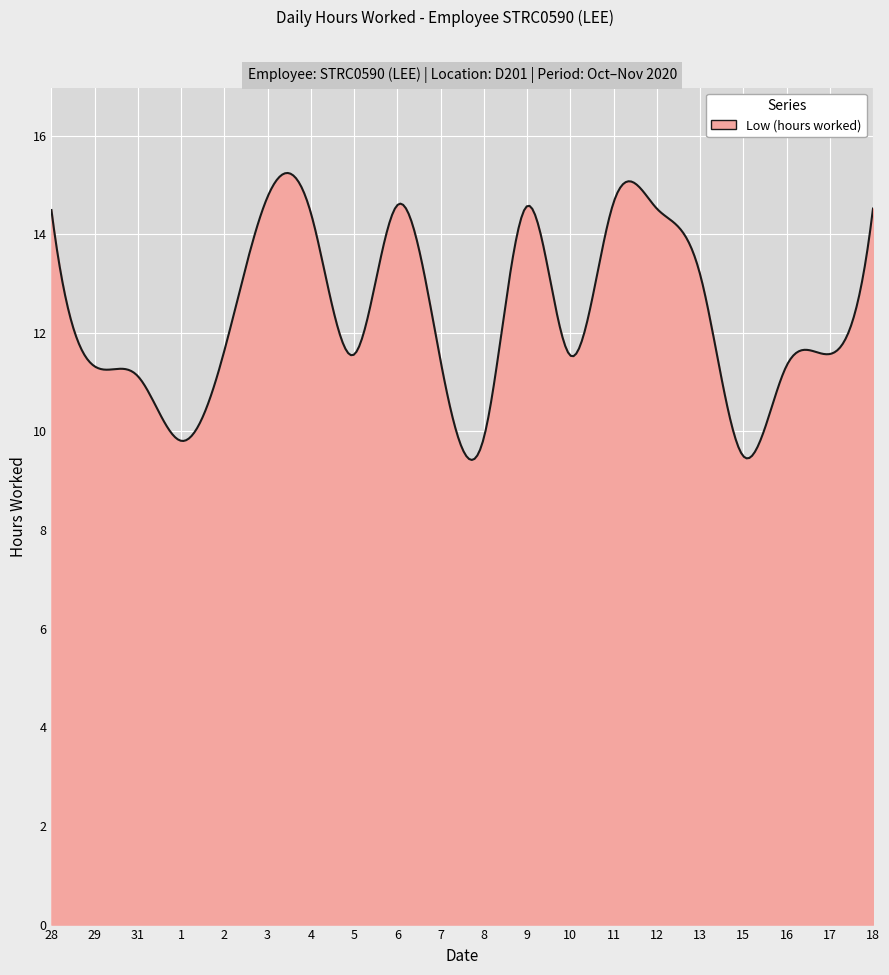

What is the smallest value displayed?

9.4